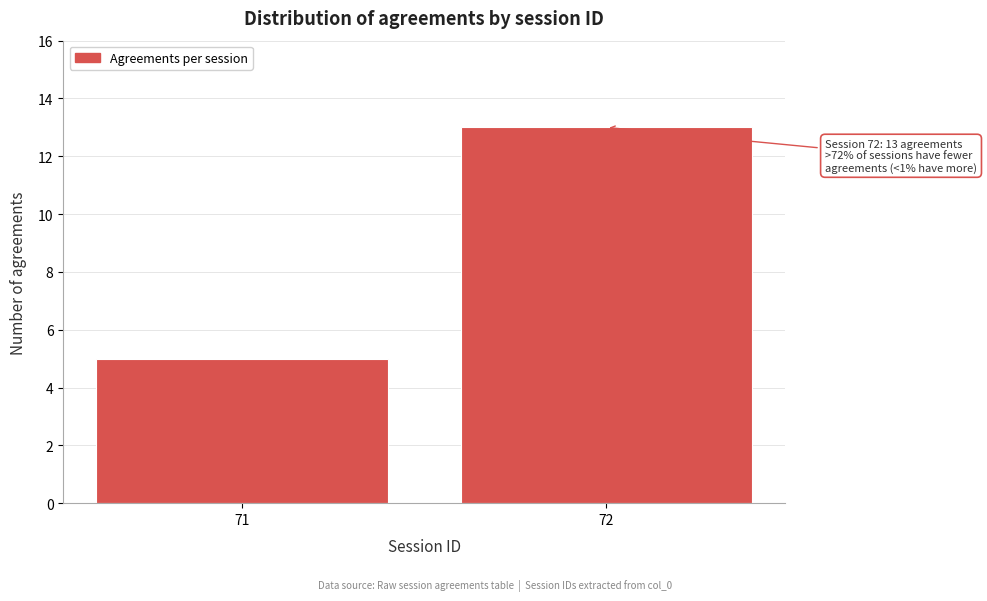

Reading left to right, list all the values displayed in this chart.

5	13